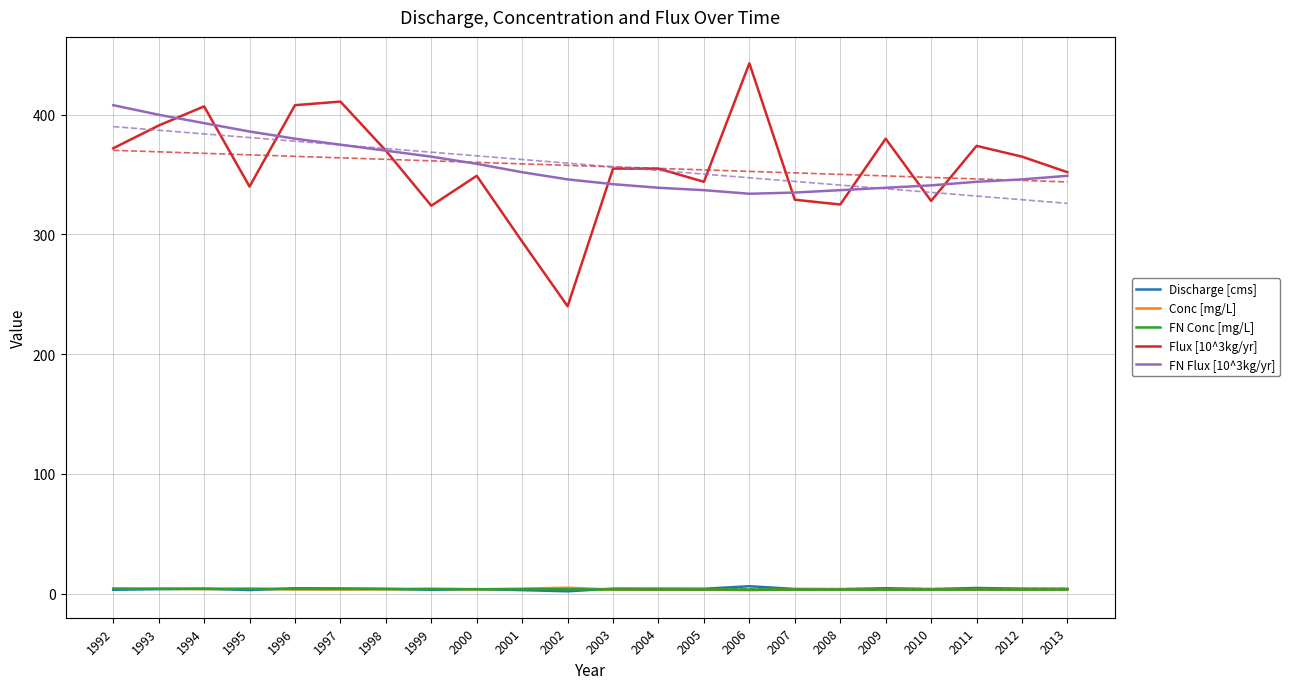

At how many categories does at least one series exceed 243?

22